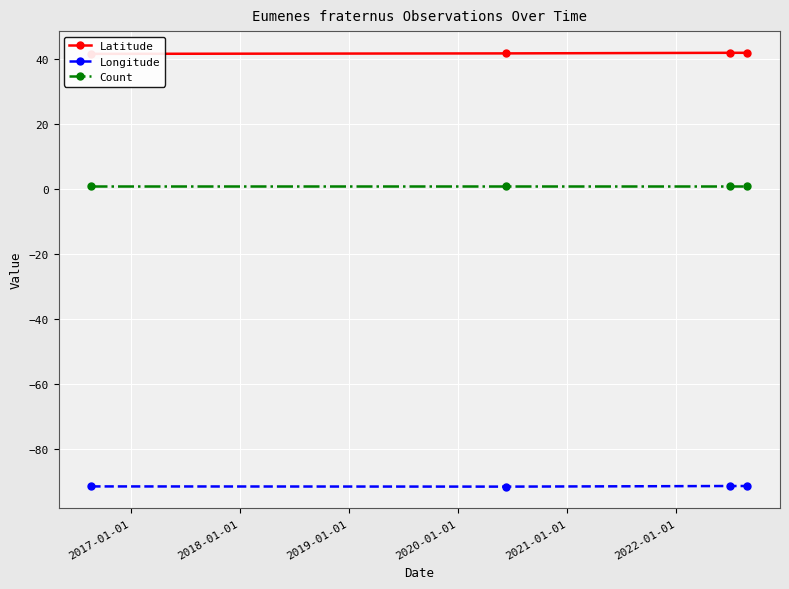

What is the lowest value of the Longitude series?

-91.6